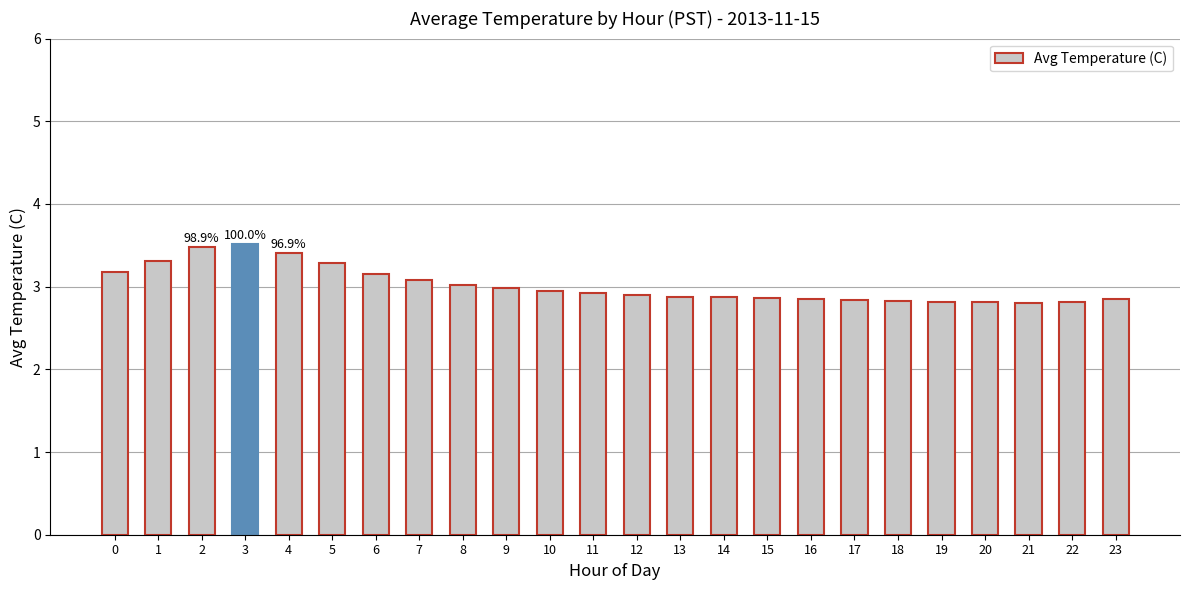

True or false: the data shows 3.5 at 2.

True